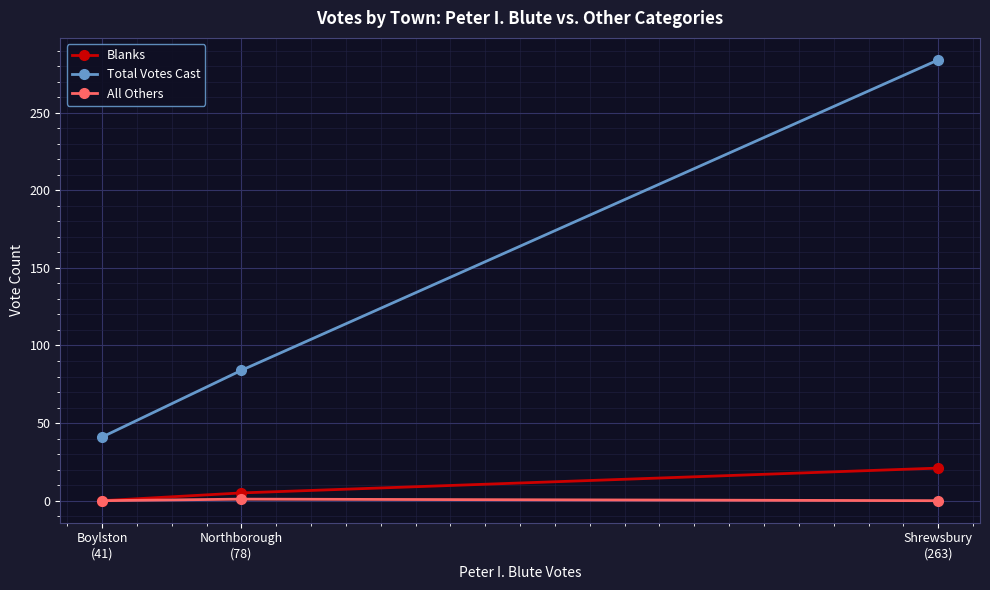

How many series are shown in this chart?

3